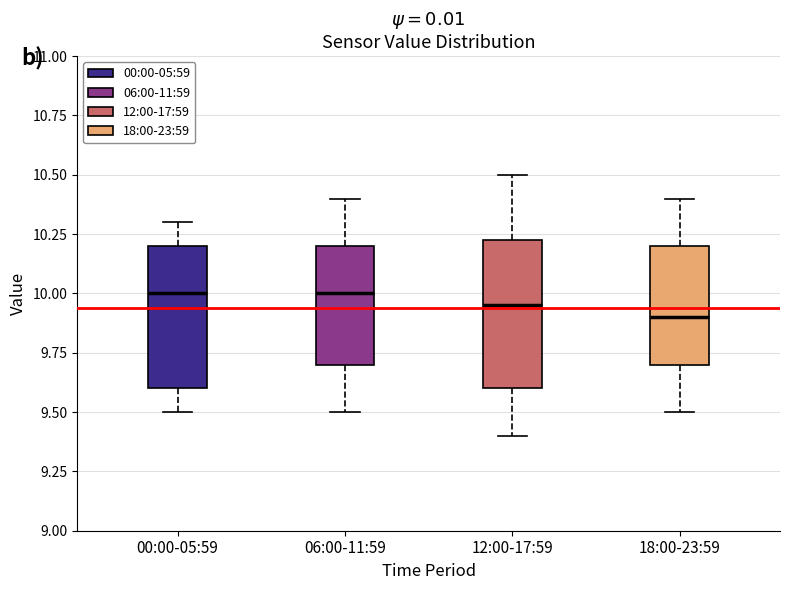

Reading left to right, transcribe this box plot: for each box, give where its median line is, the range the box spans, and where its two whiskers end, as read against the y-axis. The values are not printed on the chart, so give them approximately, as read against the axis.

00:00-05:59: median 10.00, box 9.60 to 10.20, whiskers 9.50 to 10.30
06:00-11:59: median 10.00, box 9.70 to 10.20, whiskers 9.50 to 10.40
12:00-17:59: median 9.95, box 9.60 to 10.25, whiskers 9.40 to 10.50
18:00-23:59: median 9.90, box 9.70 to 10.20, whiskers 9.50 to 10.40